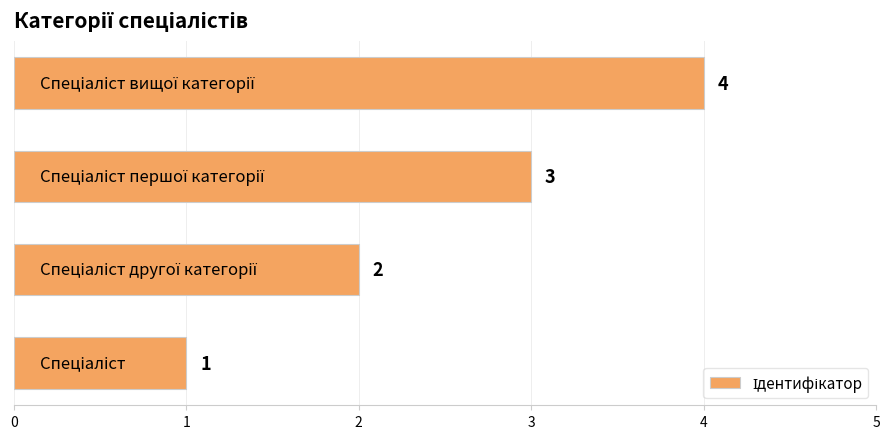

What is the maximum value shown in the chart?

4